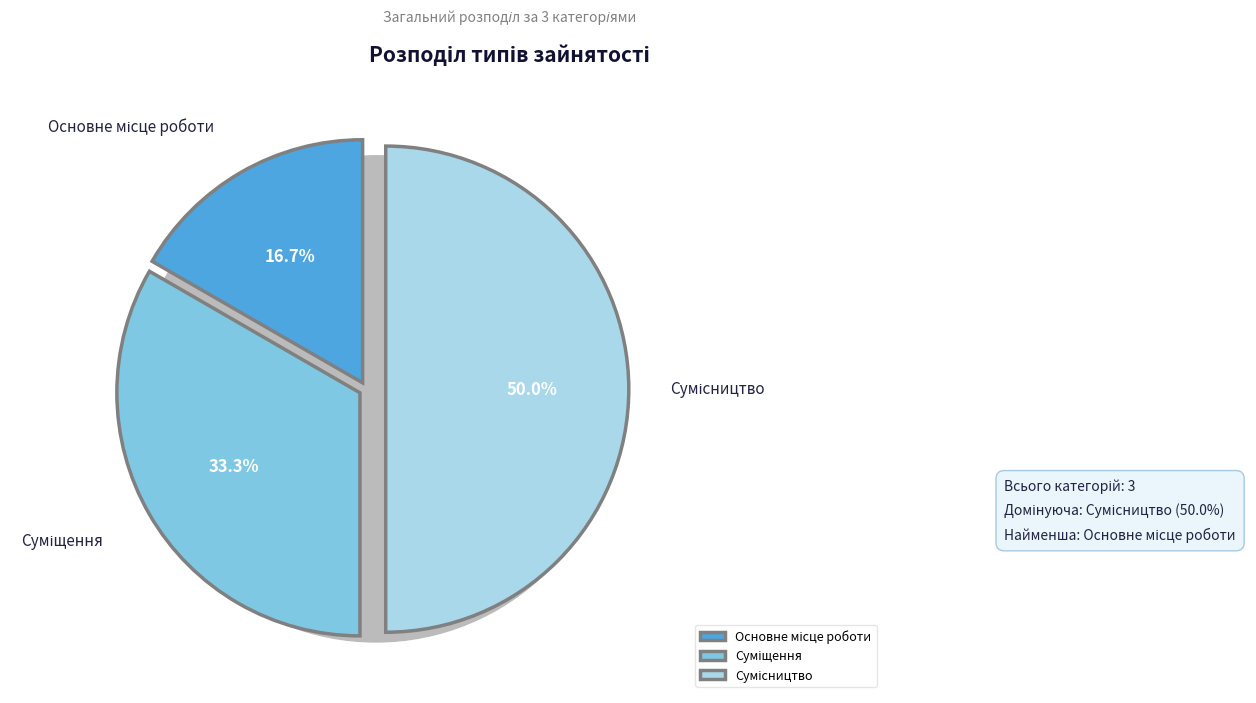

To the nearest percent, what is the difference between the largest and smallest slice percentages?

33%